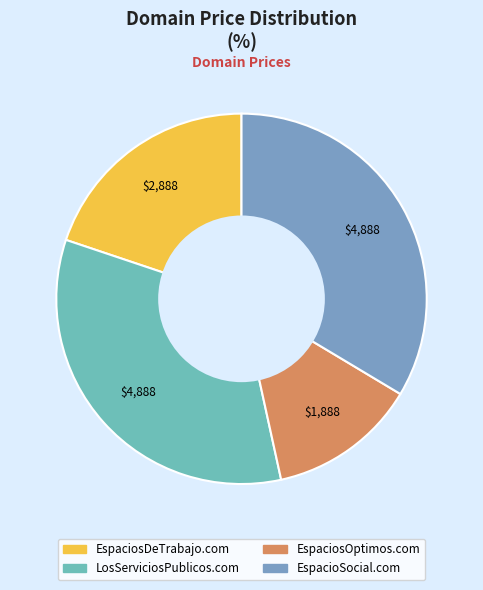

Between EspaciosDeTrabajo.com and EspaciosOptimos.com, which is larger?

EspaciosDeTrabajo.com